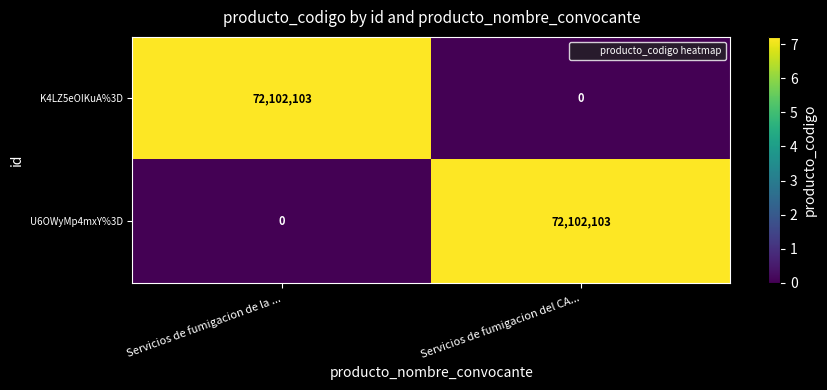

Rank the series at Servicios de fumigacion de la ... from highest to lowest value.

K4LZ5eOIKuA%3D, U6OWyMp4mxY%3D